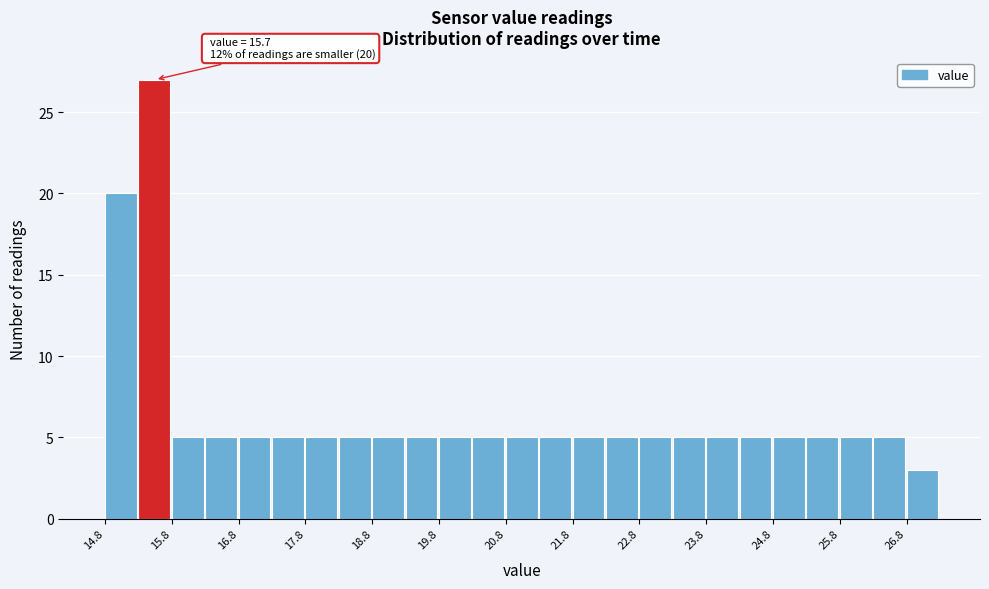

Which range on the x-axis has the tallest bar?

15.25 to 15.75